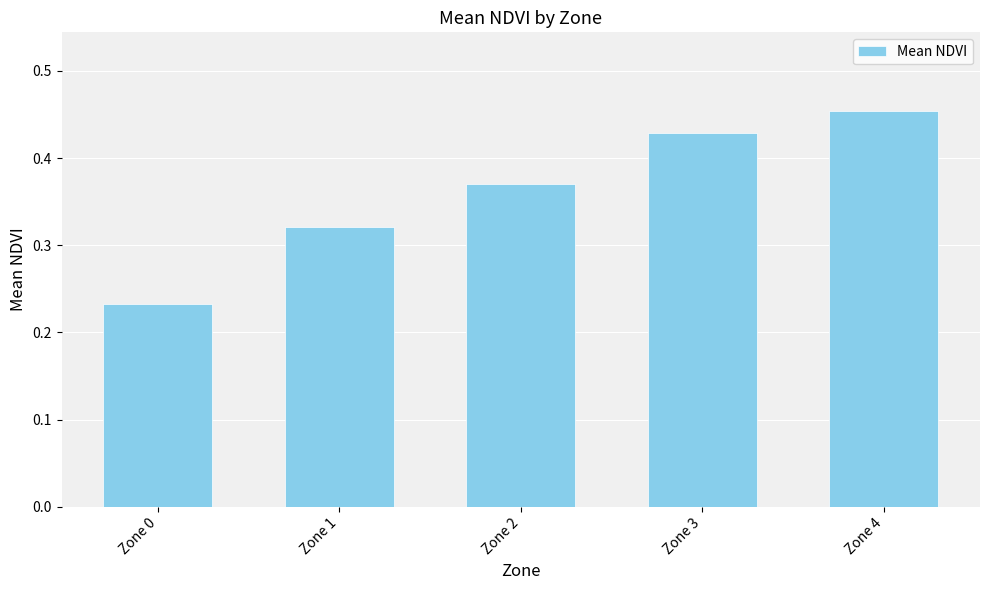

What is the sum of all values?

1.8